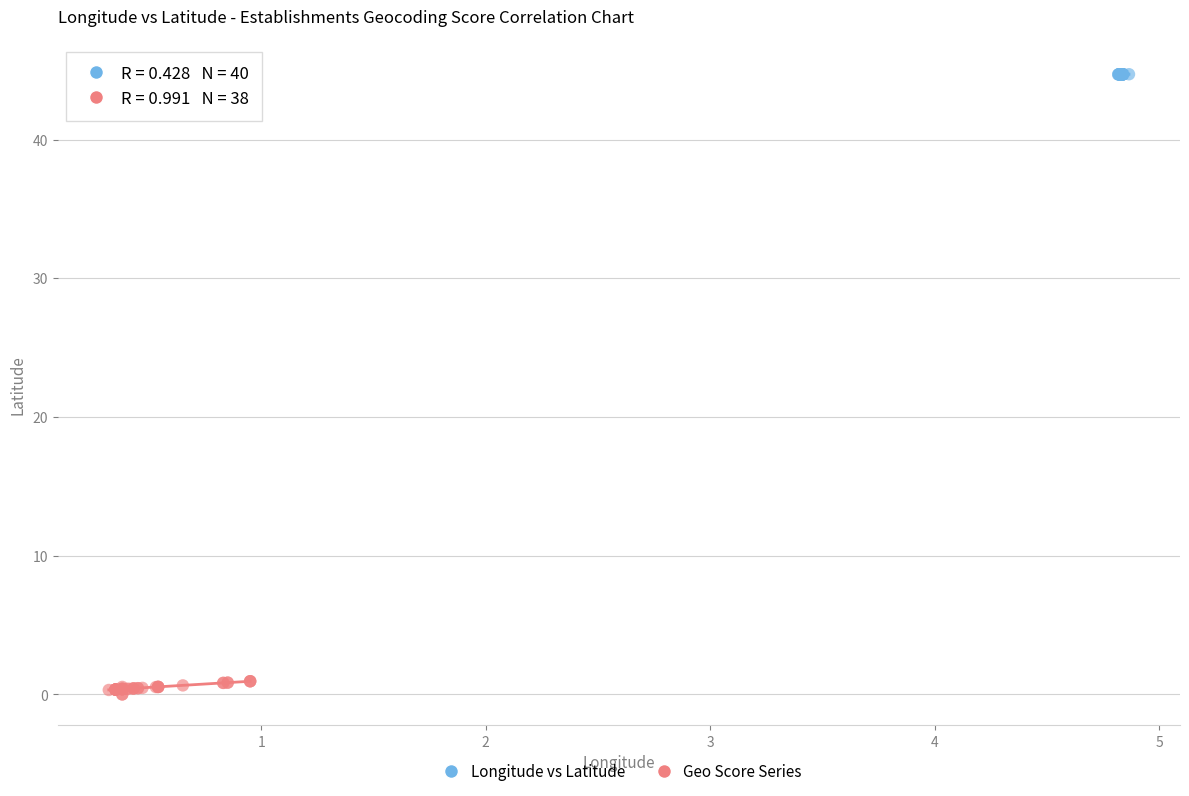

Which series reaches the maximum Y coordinate?

Longitude vs Latitude